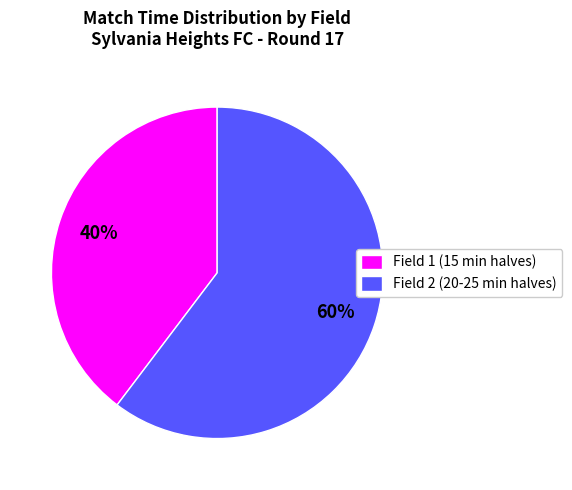

How many segments does this pie chart have?

2